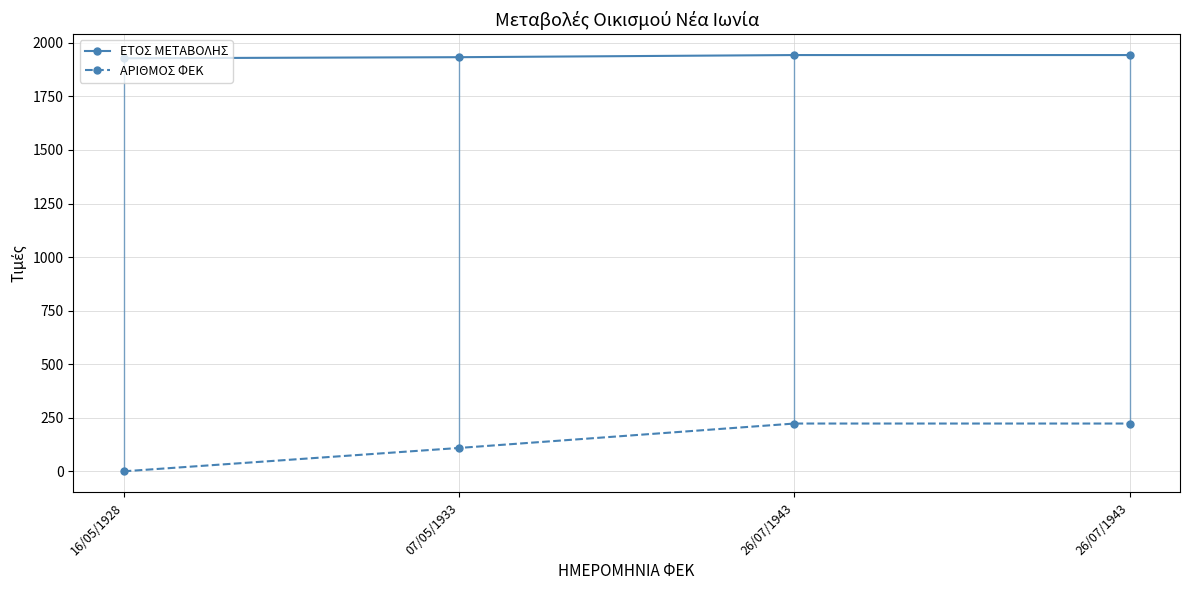

The value of ΑΡΙΘΜΟΣ ΦΕΚ at 26/07/1943 is 54. True or false?

False